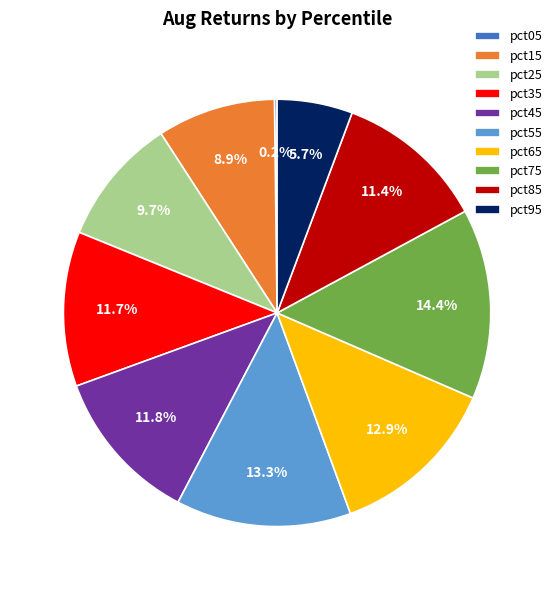

Is the sum of pct65 and pct15 greater than half?

No